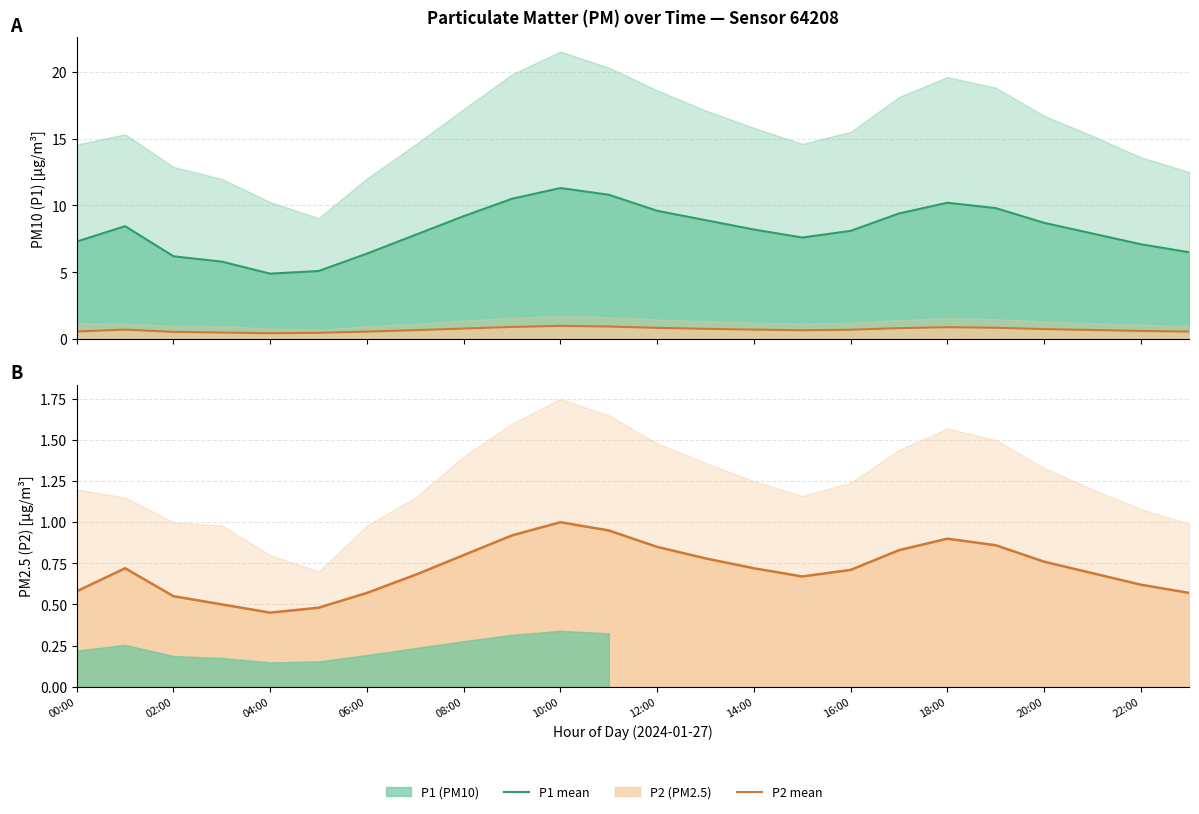

True or false: P2 mean and P1 mean cross at least once.

False